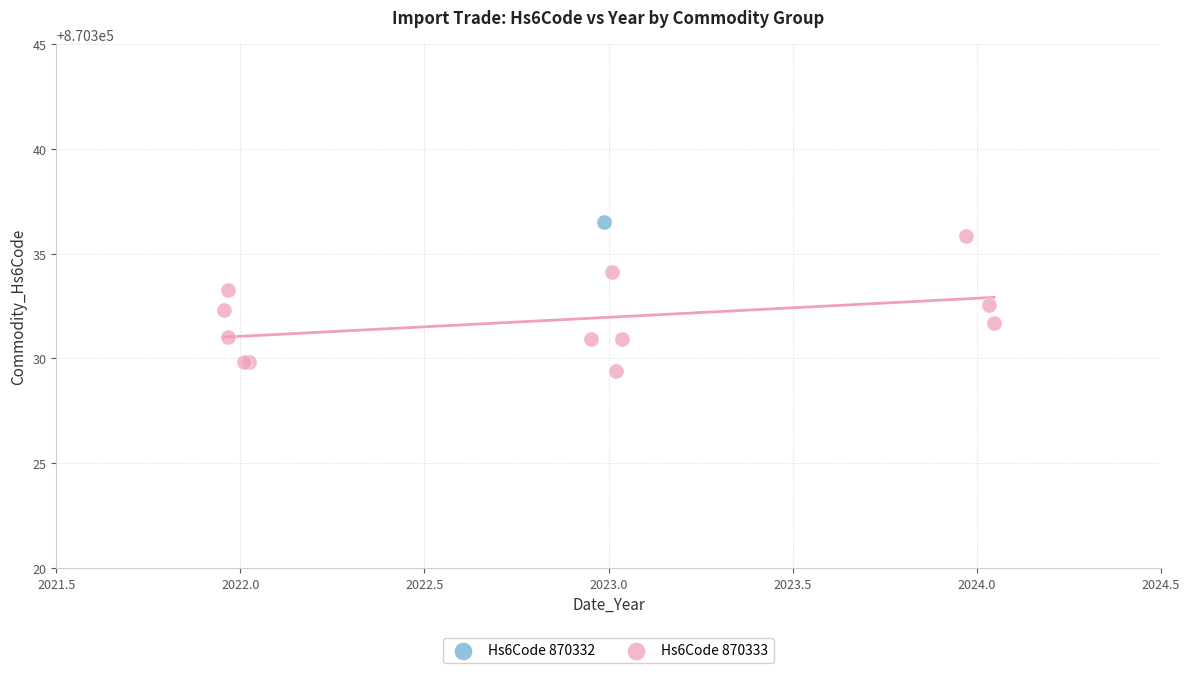

What are all the series names shown in the legend?

Hs6Code 870332, Hs6Code 870333